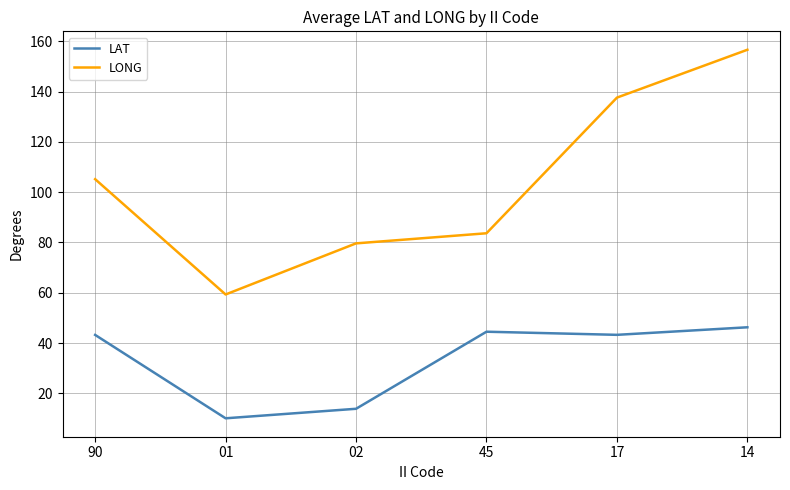

Read the LAT value at 14.

46.3